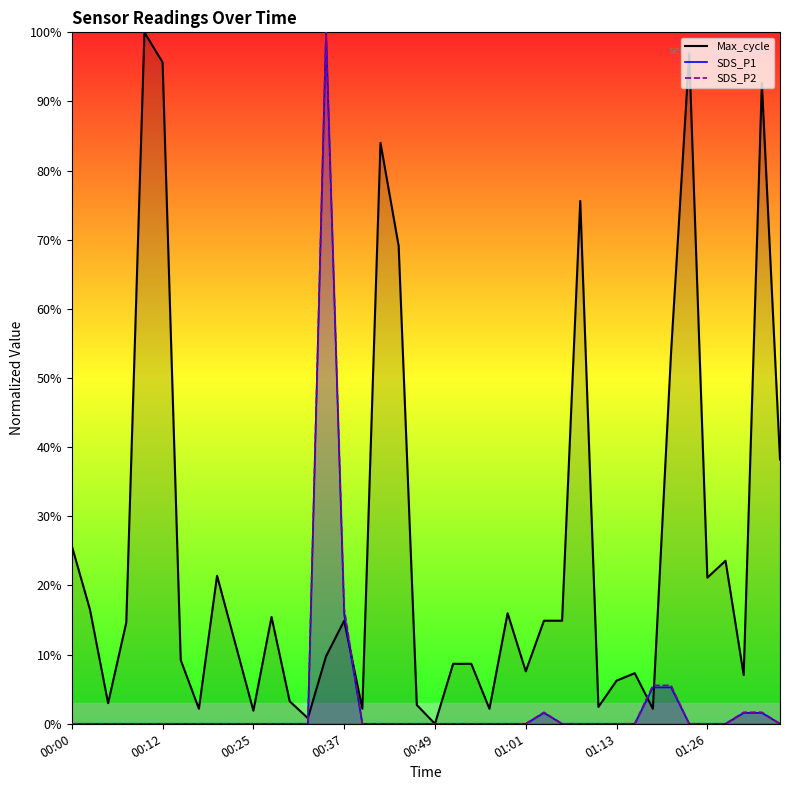

Between which two adjacent categories do Max_cycle and SDS_P2 first intersect?

00:32 and 00:34